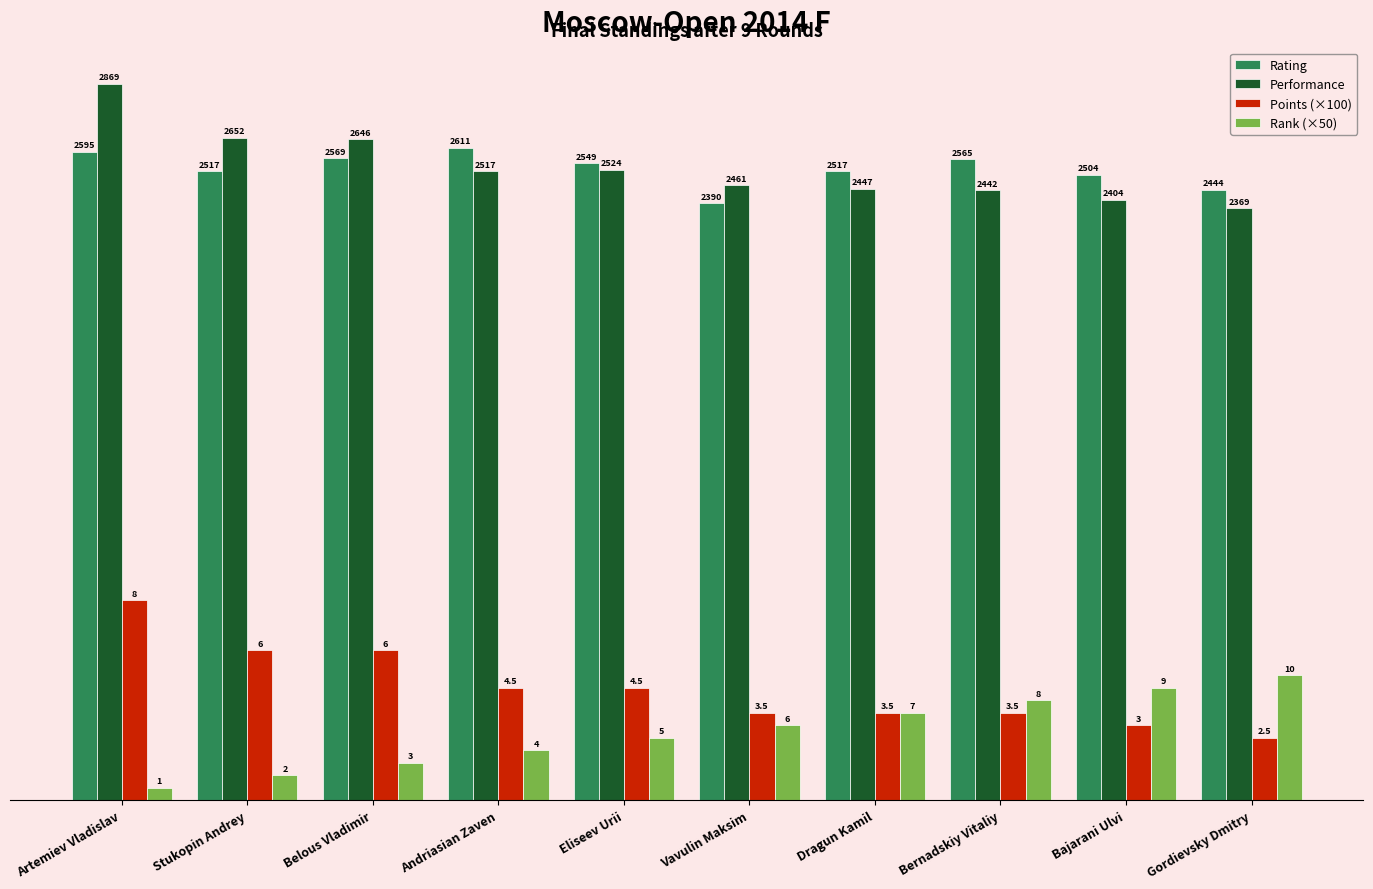

How many bars are there in each group?

4